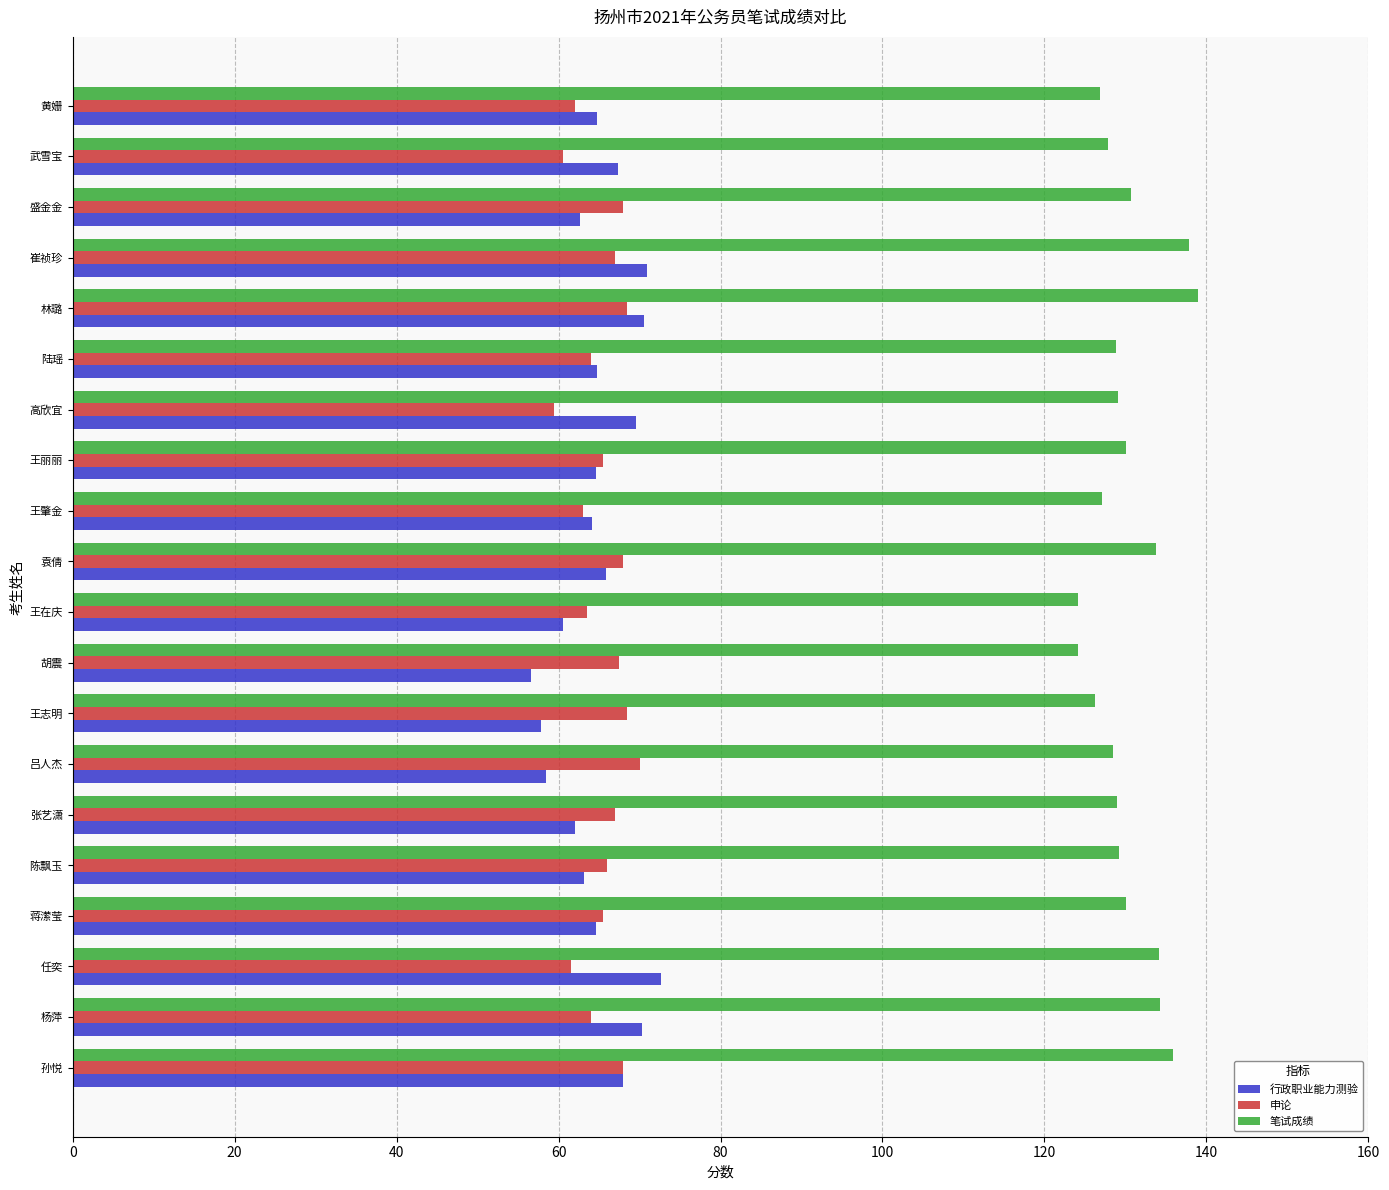

What is the spread (max minus min) of values at 陈飘玉?

66.0